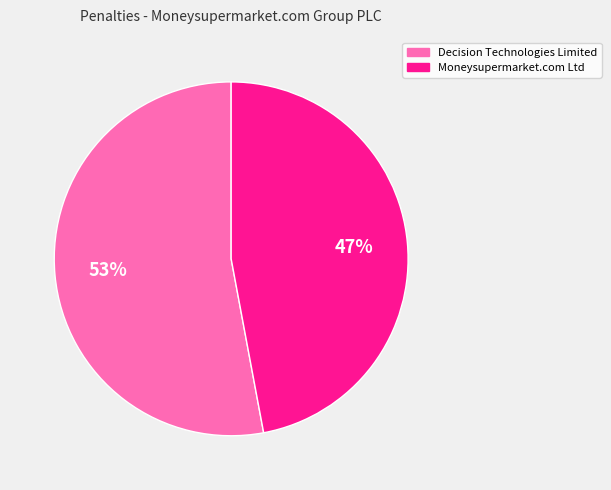

Count the number of slices in the pie.

2